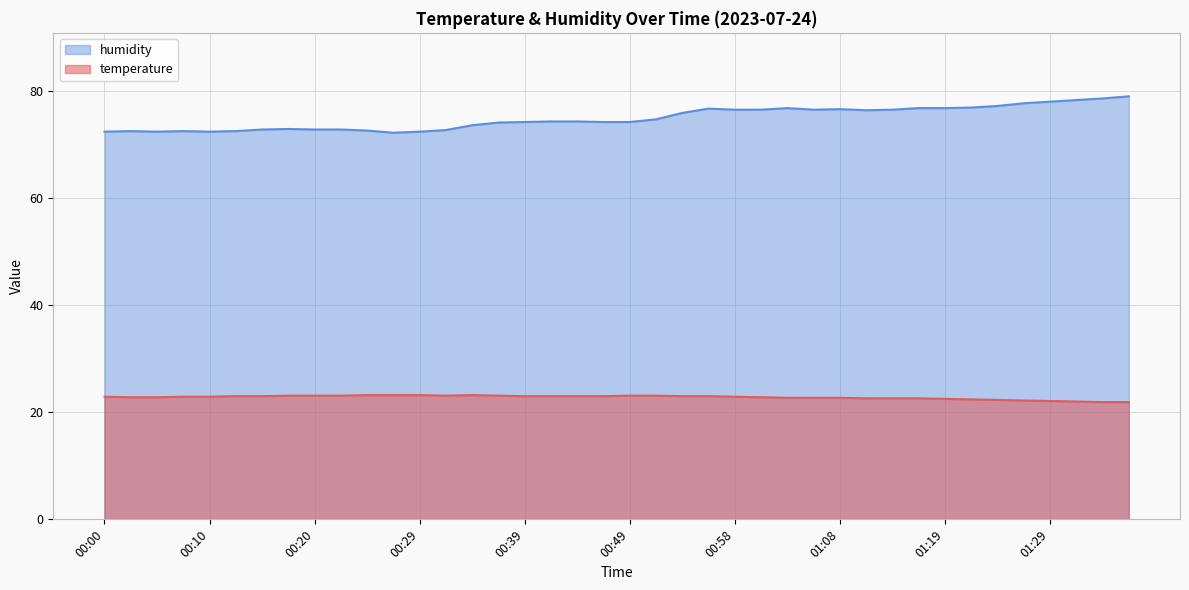

The humidity series shows 43.3 at 00:58. True or false?

False